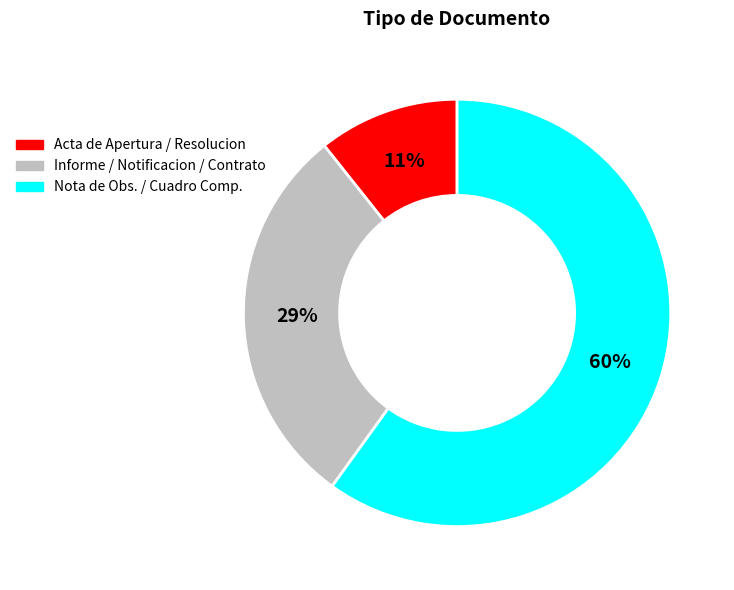

Does any single category account for the majority?

Yes